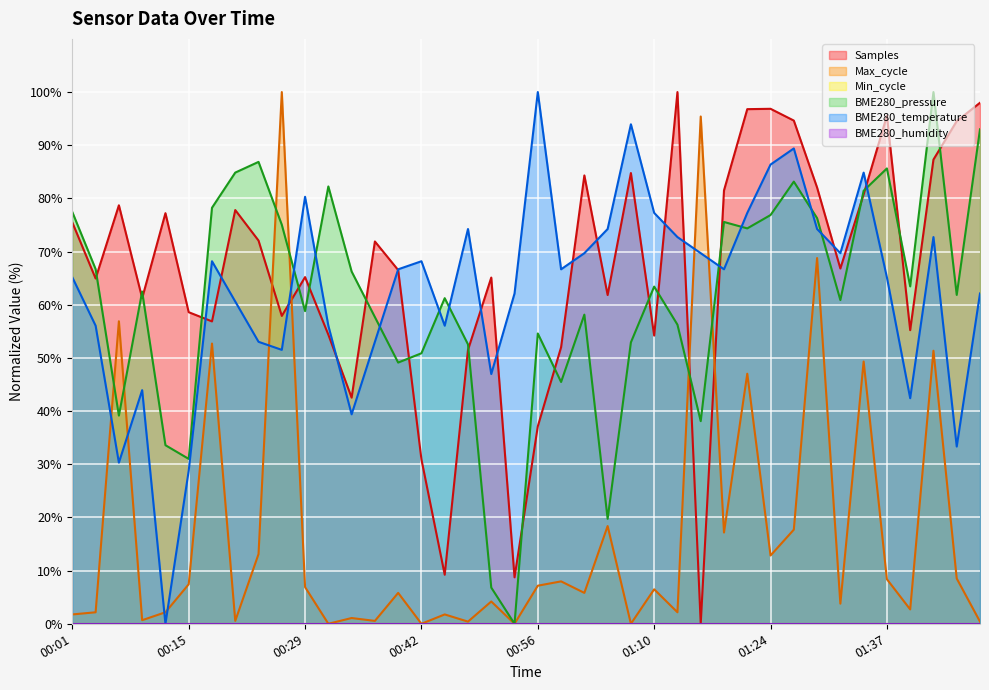

True or false: BME280_temperature has more than 1 interior local peaks.

True